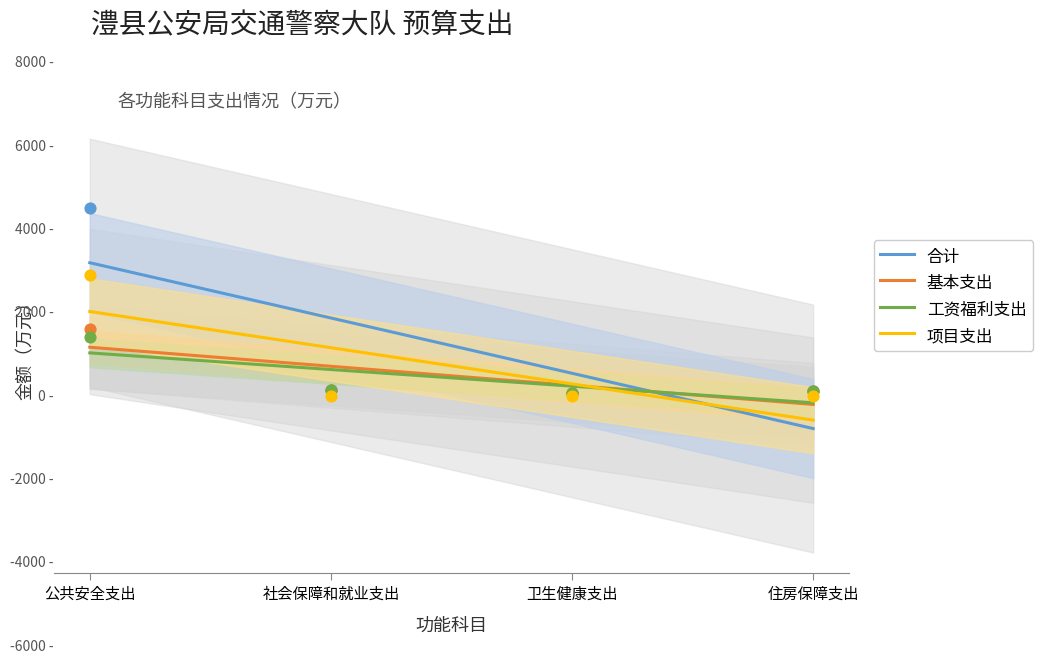

At how many categories does at least one series exceed 1343?

1